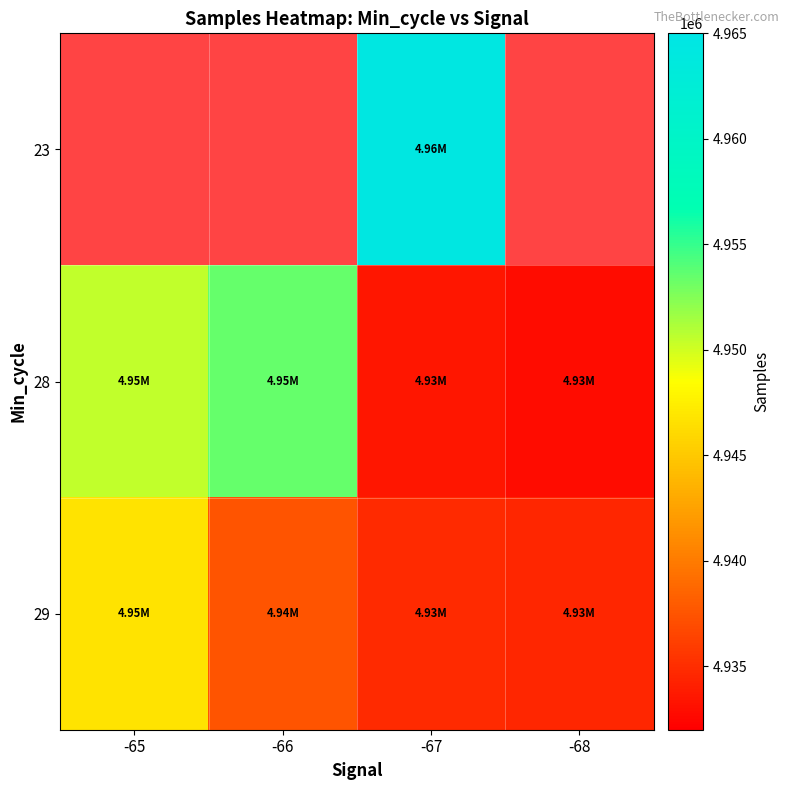

How many series are shown in this chart?

3